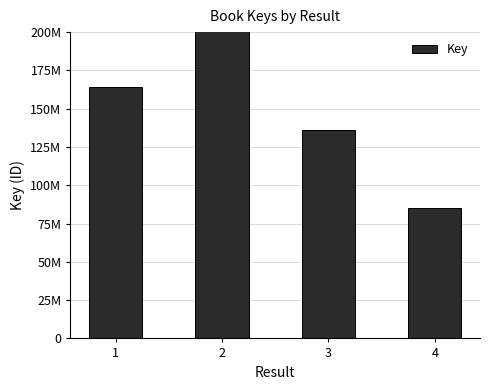

At which label does the data first exceed 164426658?

2